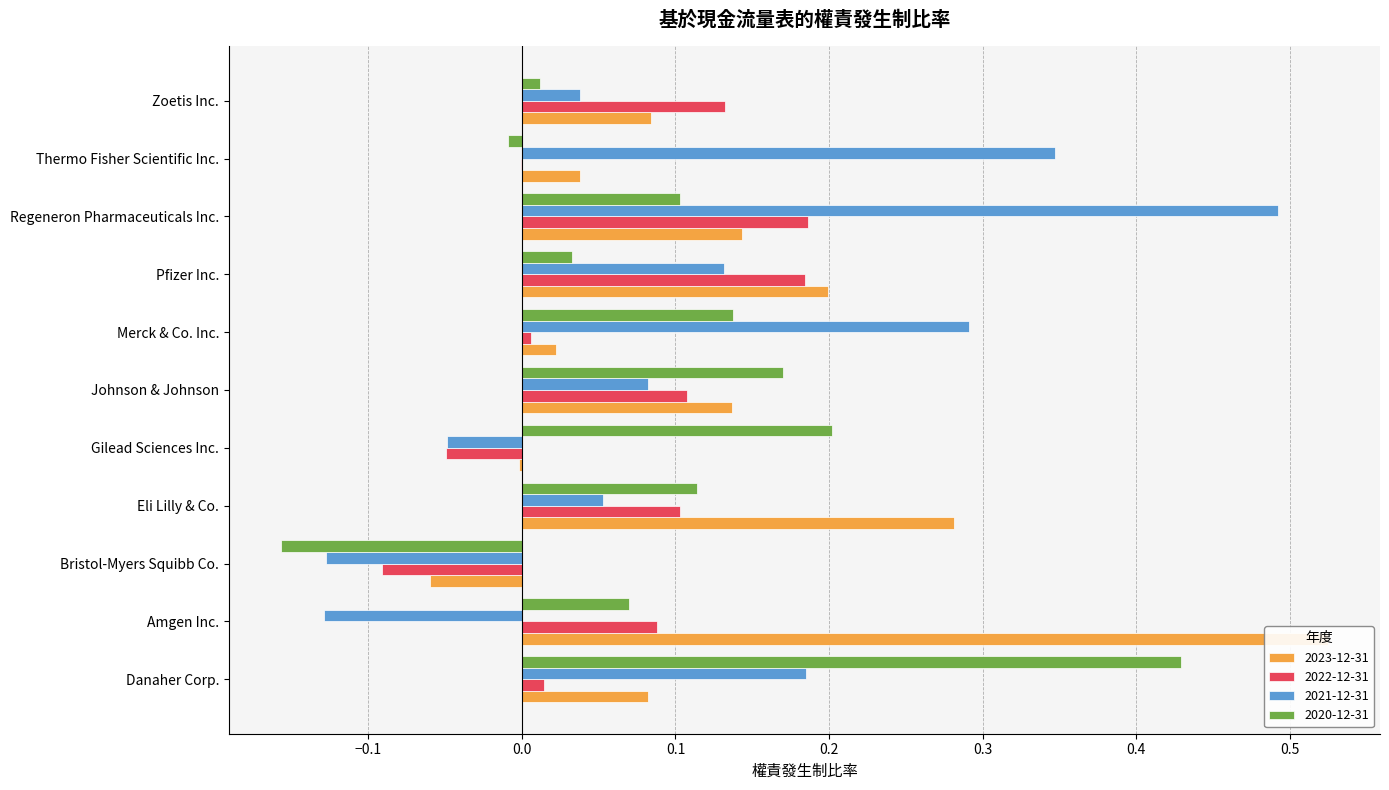

Which label corresponds to the smallest value in the chart?

Bristol-Myers Squibb Co.